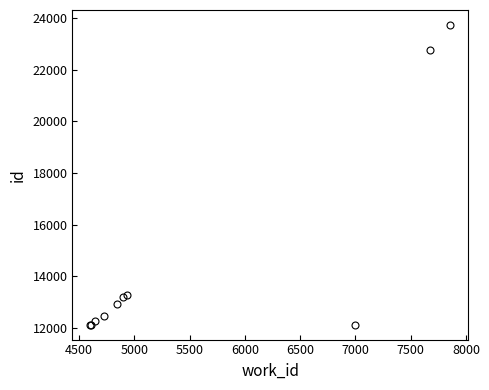

What is the sum of all values?

146970